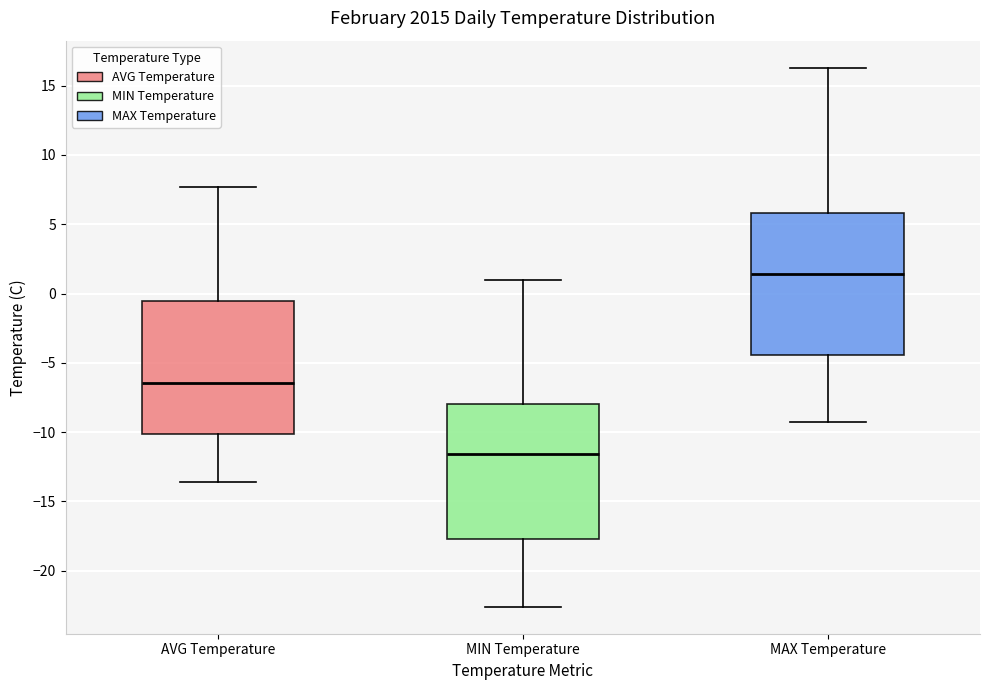

Reading left to right, transcribe this box plot: for each box, give where its median line is, the range the box spans, and where its two whiskers end, as read against the y-axis. The values are not printed on the chart, so give them approximately, as read against the axis.

AVG Temperature: median -6.5, box -10.0 to -0.5, whiskers -13.5 to 7.5
MIN Temperature: median -11.5, box -17.5 to -8.0, whiskers -22.5 to 1.0
MAX Temperature: median 1.5, box -4.5 to 6.0, whiskers -9.5 to 16.5